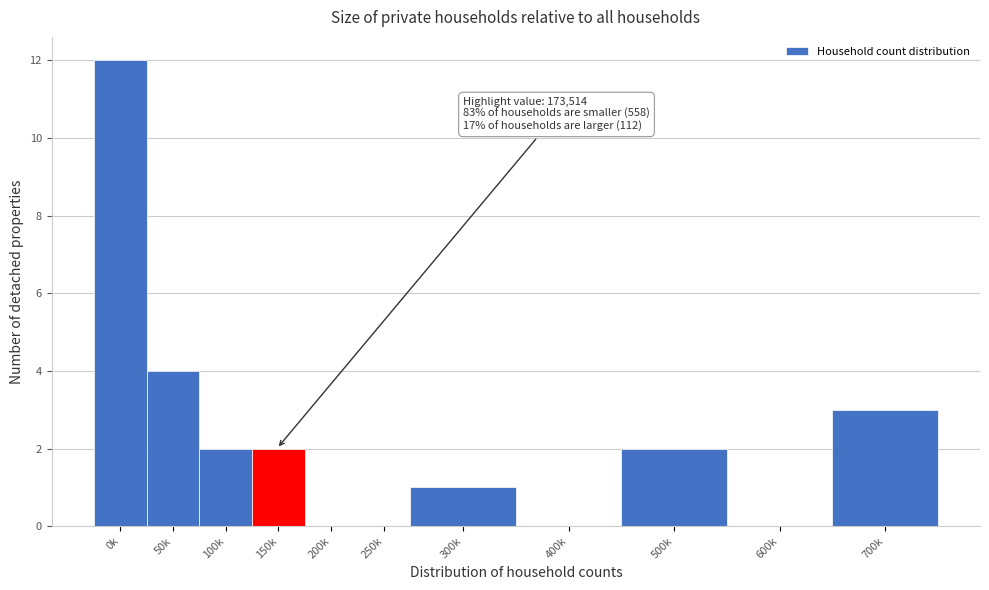

Reading left to right, list all the values displayed in this chart.

0k=12	50k=4	100k=2	150k=2	200k=0	250k=0	300k=1	400k=0	500k=2	600k=0	700k=3